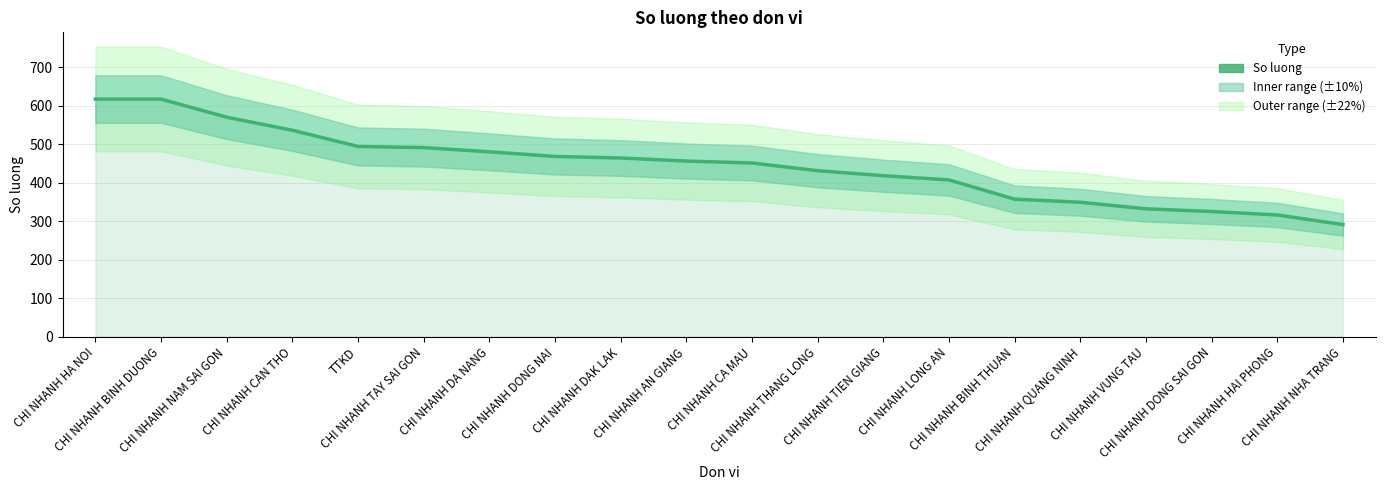

What is the label of the 5th point from the right?

CHI NHANH QUANG NINH